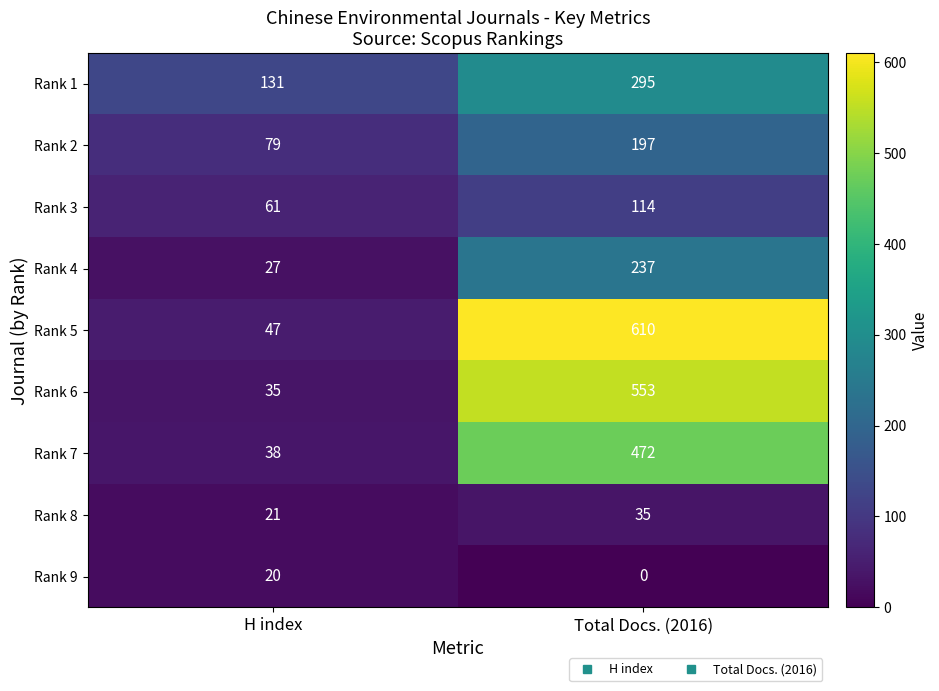

The value of Rank 4 at Total Docs. (2016) is 237. True or false?

True